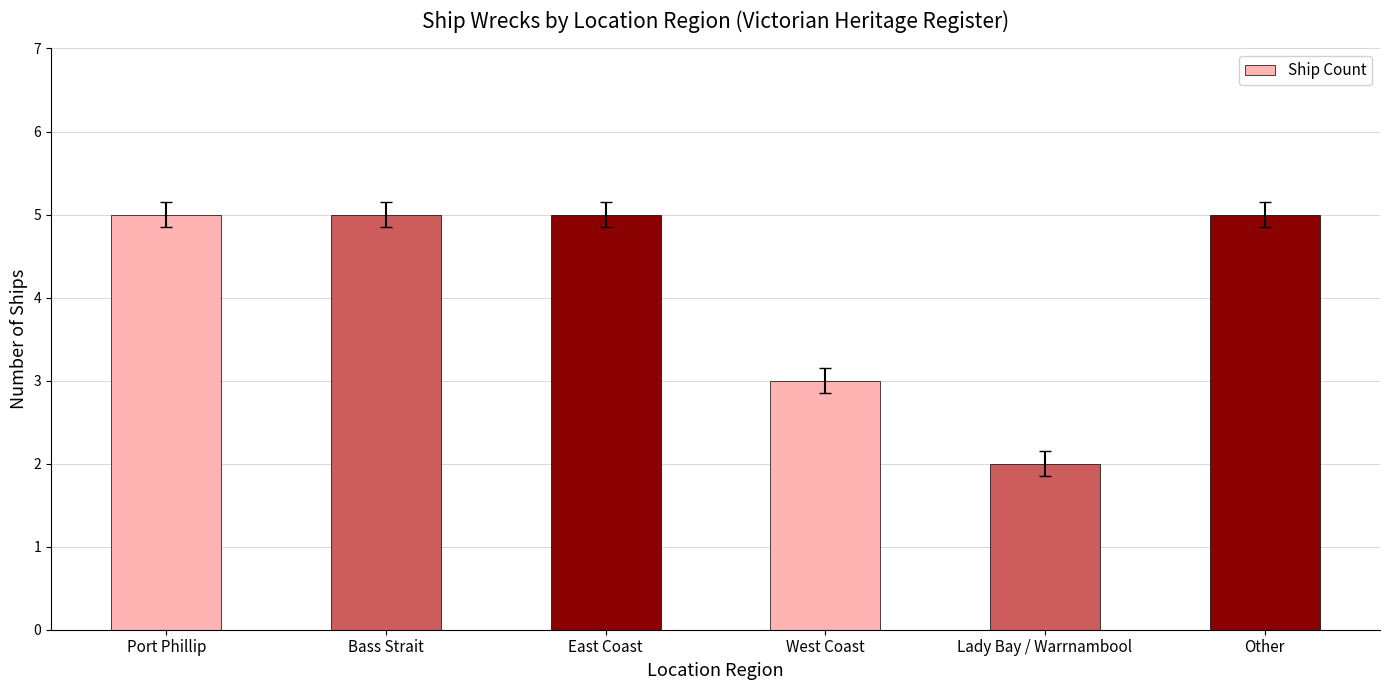

At which category does the chart reach its minimum across all series?

Lady Bay / Warrnambool